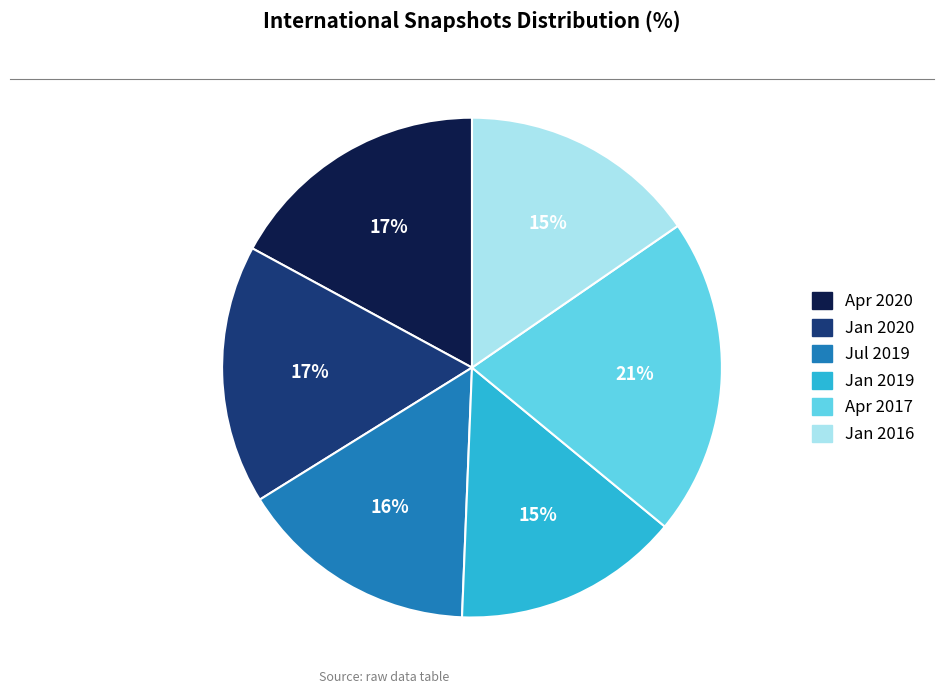

Does any single category account for the majority?

No